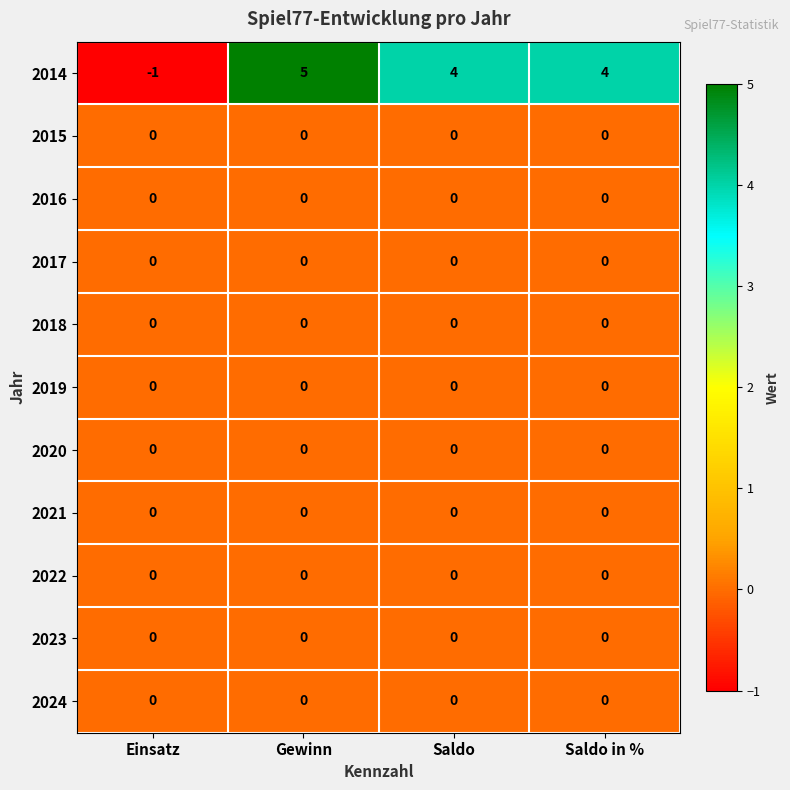

What is the smallest value displayed?

-1